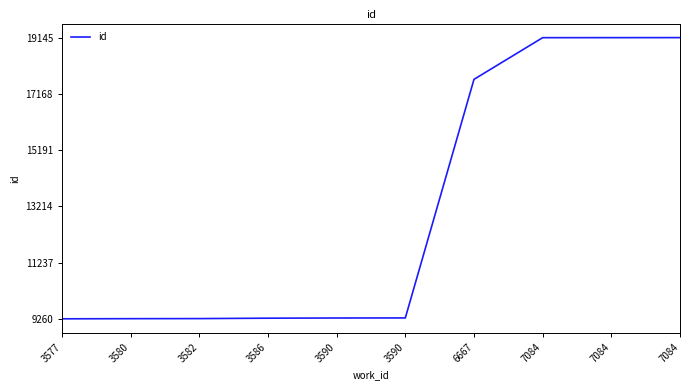

List the labels in order of value, smallest first.

3577, 3580, 3582, 3586, 3590, 3590, 6667, 7084, 7084, 7084